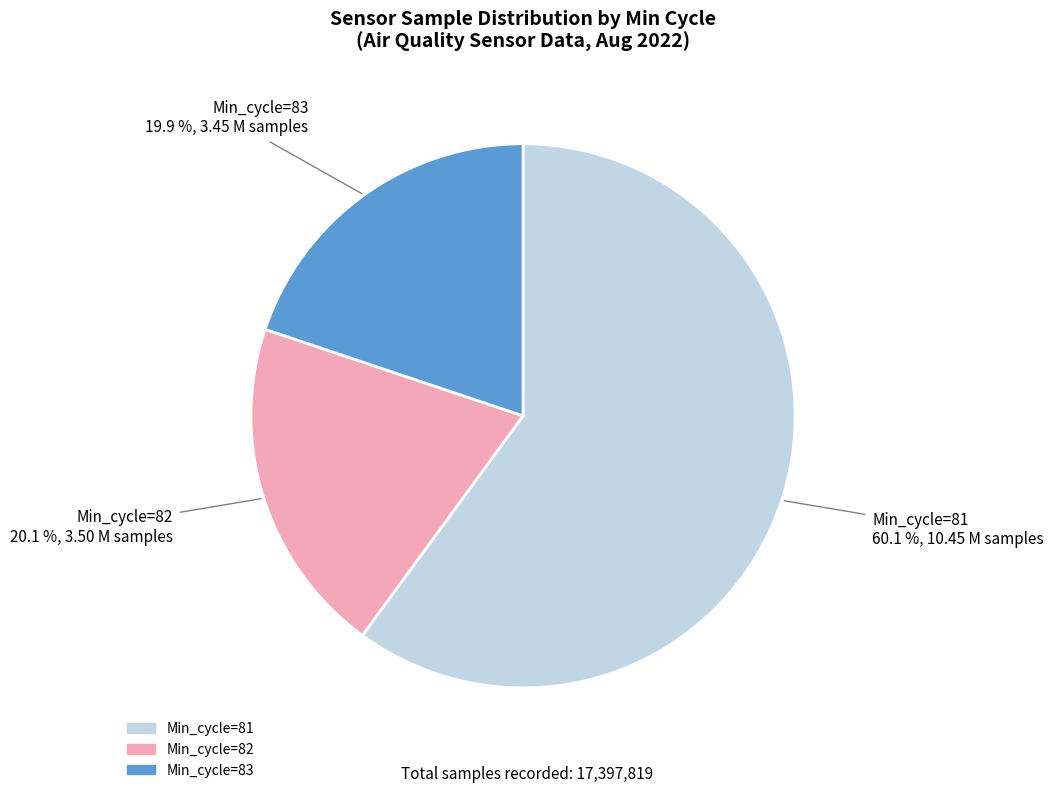

Is there a majority slice in this chart?

Yes